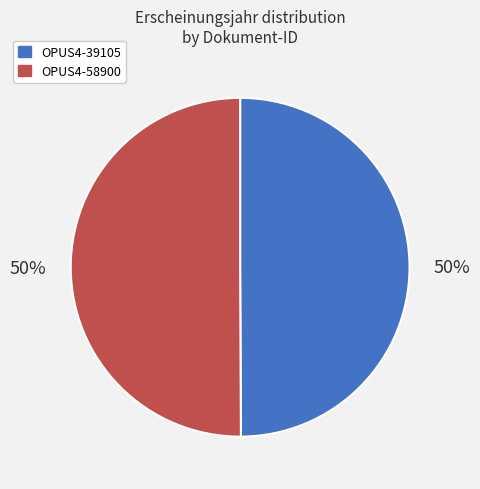

To the nearest percent, what portion does OPUS4-58900 represent?

50%